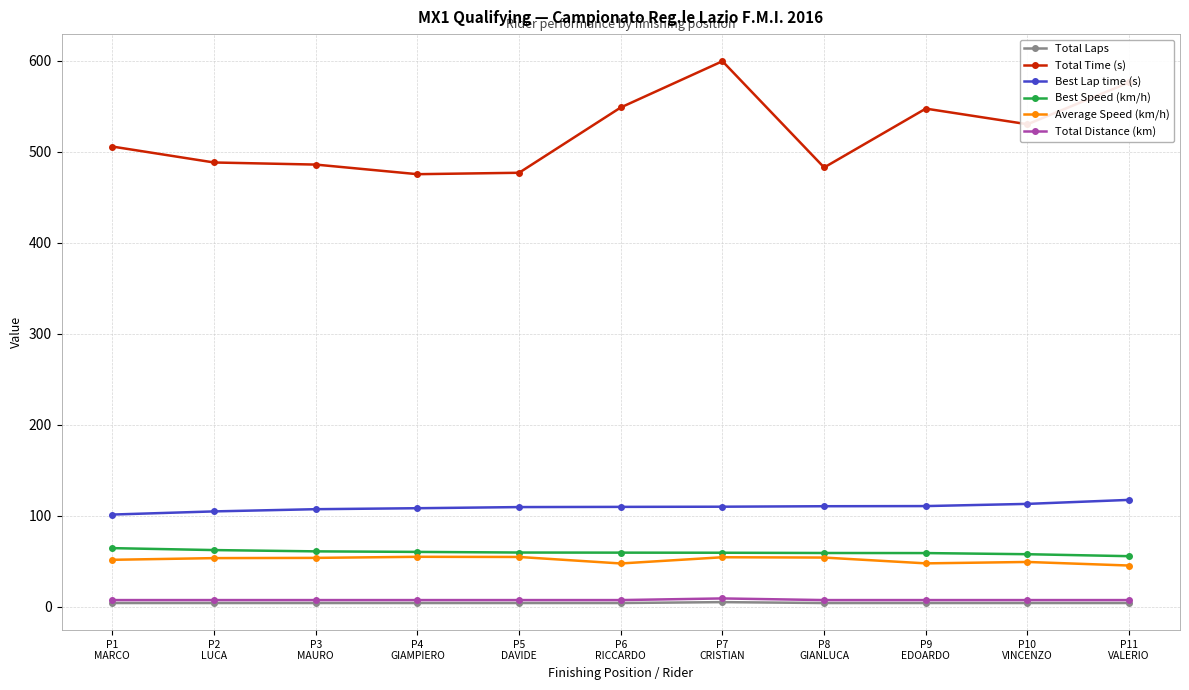

What position from the right is P4
GIAMPIERO?

8